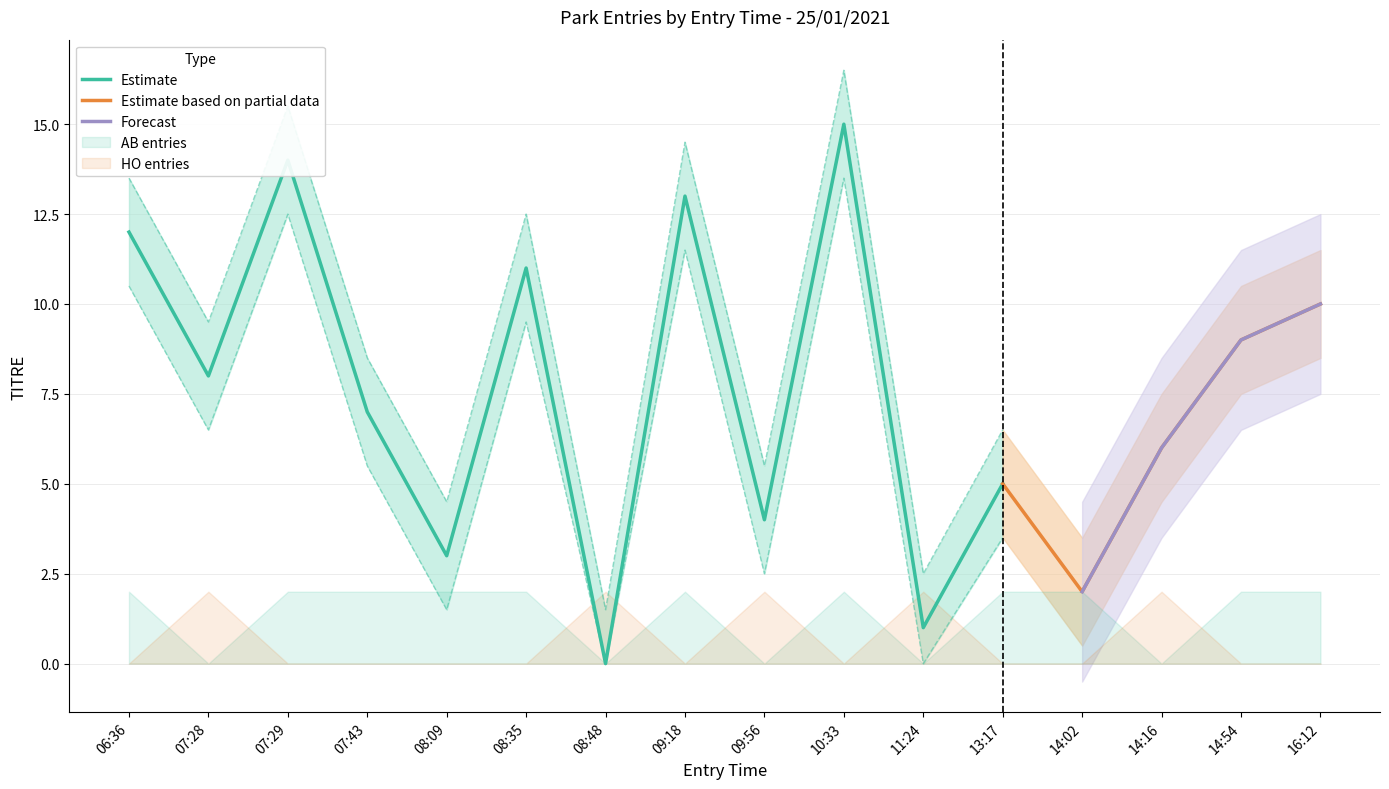

What position from the right is 14:02?

4